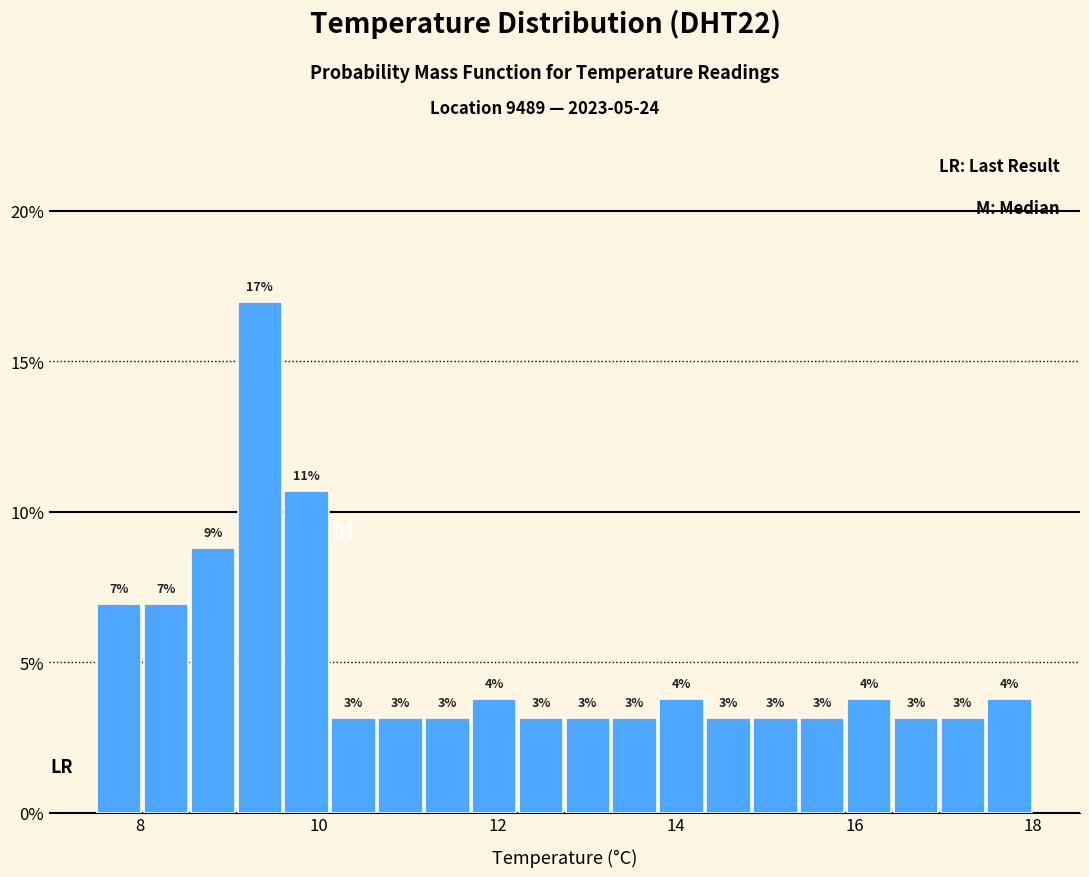

Around what value on the x-axis is the tallest bar? Give the approximate position of its centre, as read against the axis.

9.4